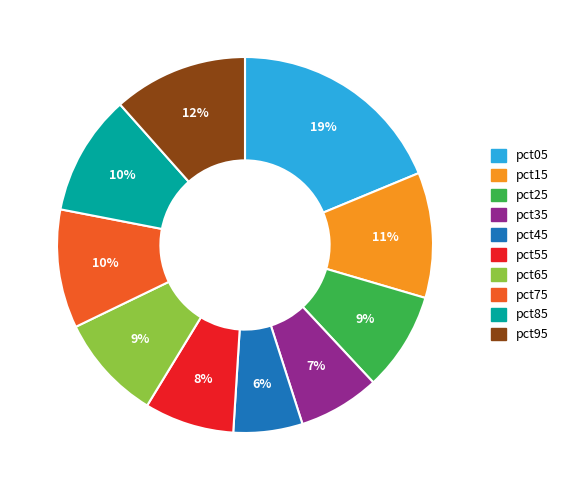

Does any single category account for the majority?

No